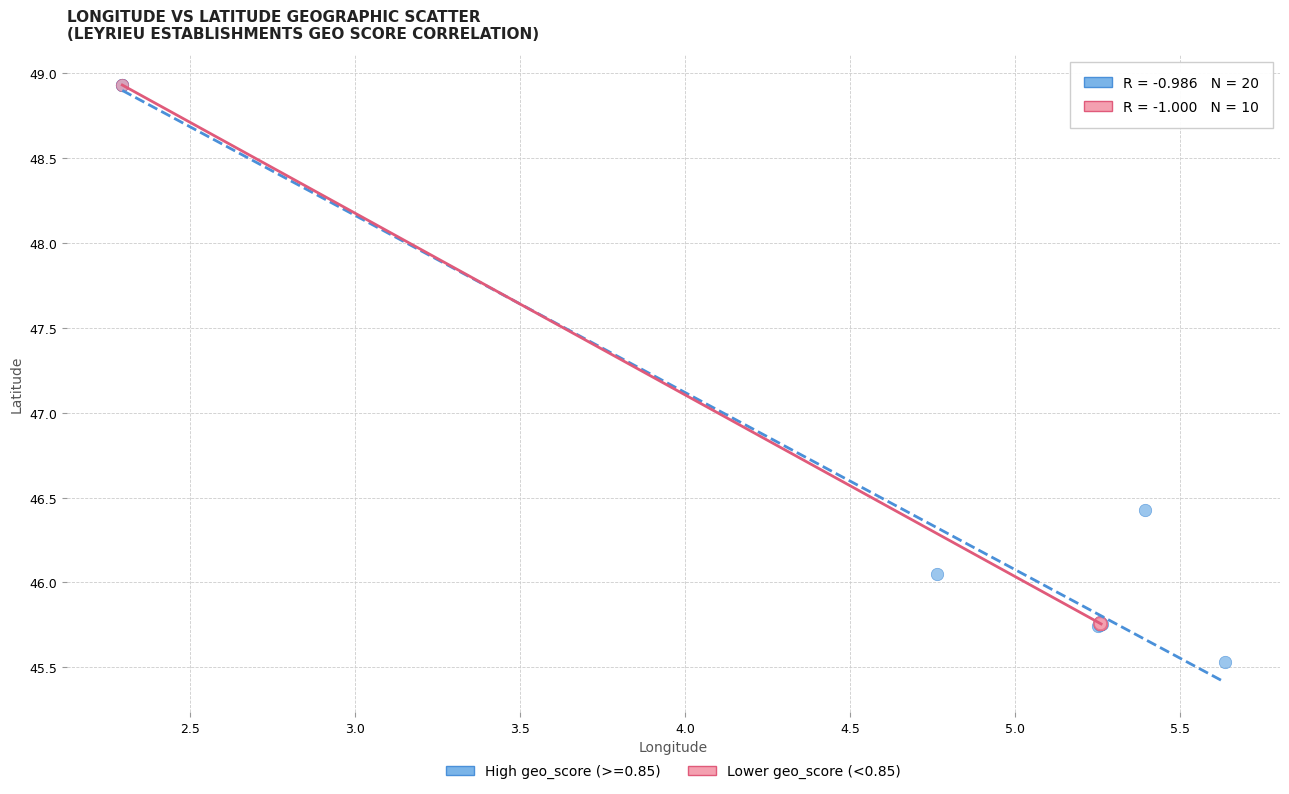

Which series reaches the minimum Y coordinate?

High geo_score (>=0.85)